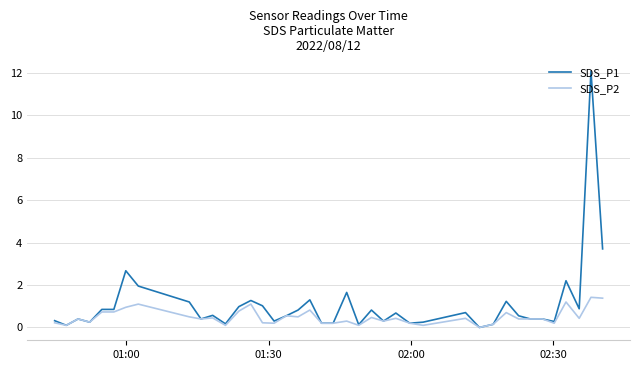

Which series has the largest total across all categories?

SDS_P1